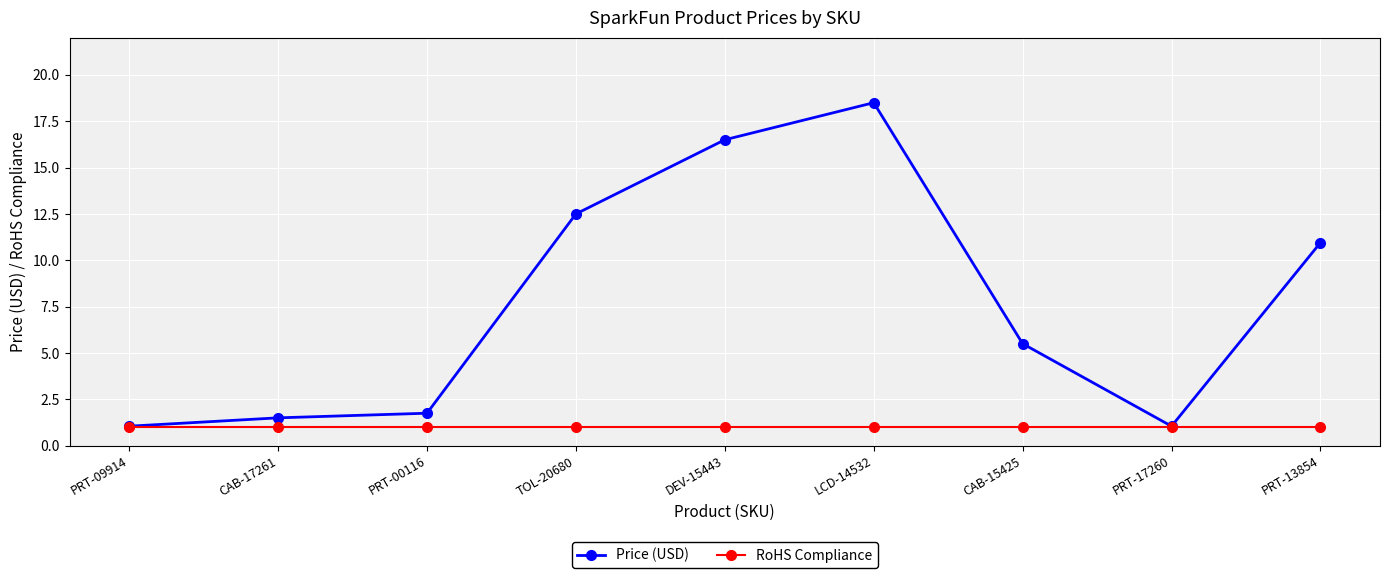

What is the maximum value for Price (USD)?

18.5